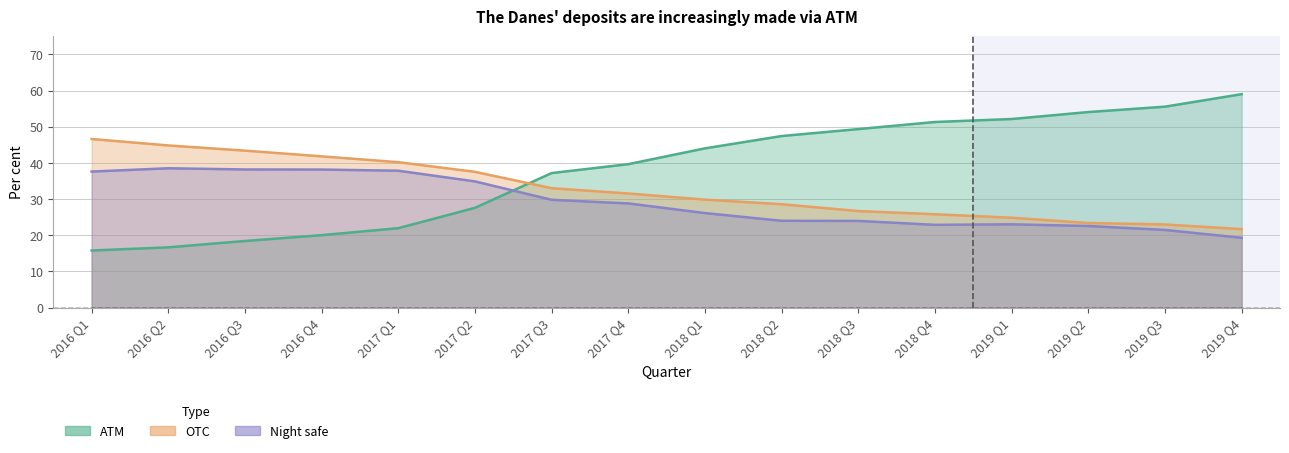

What is the difference between the maximum and minimum values in the ATM series?

43.2